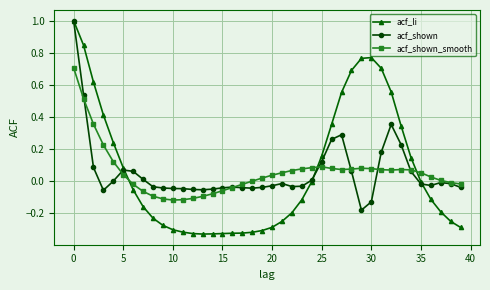

Which series has the largest range (max minus min)?

acf_li